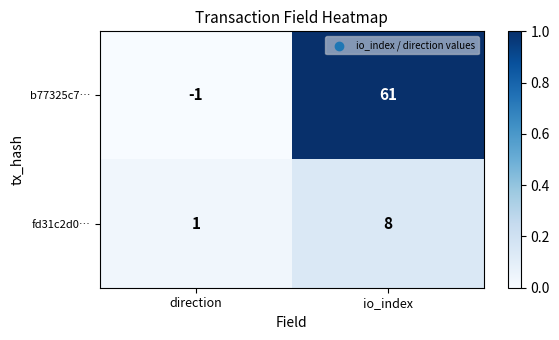

List the series in order of their overall mean, lowest first.

fd31c2d0…, b77325c7…